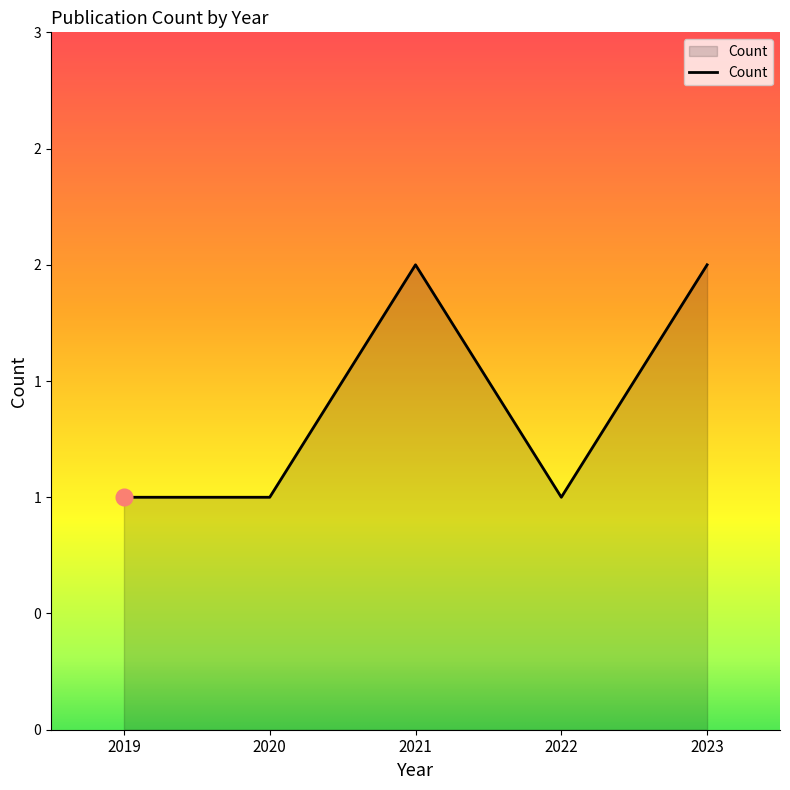

Which label corresponds to the largest value in the chart?

2021